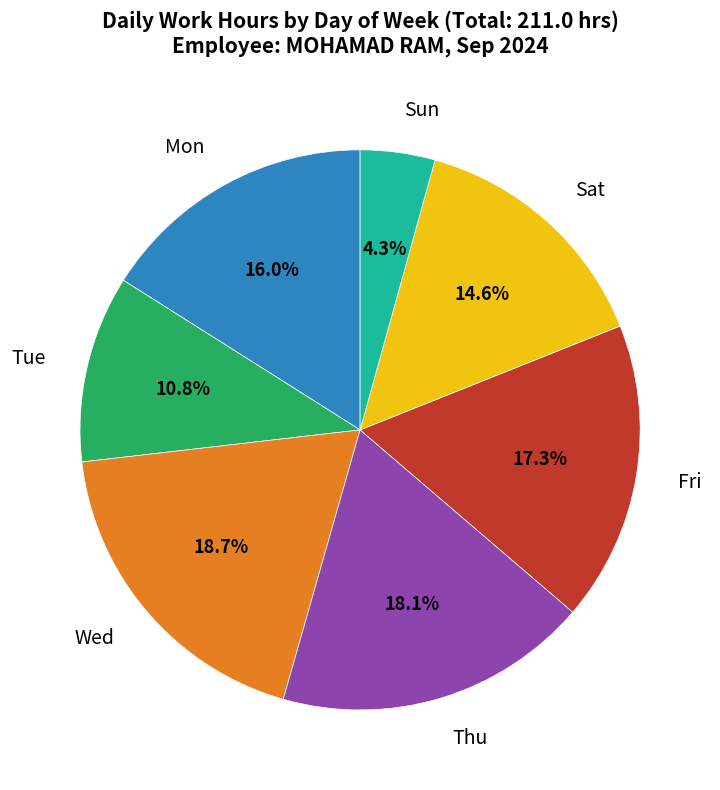

Is there any slice that represents more than half of the pie?

No